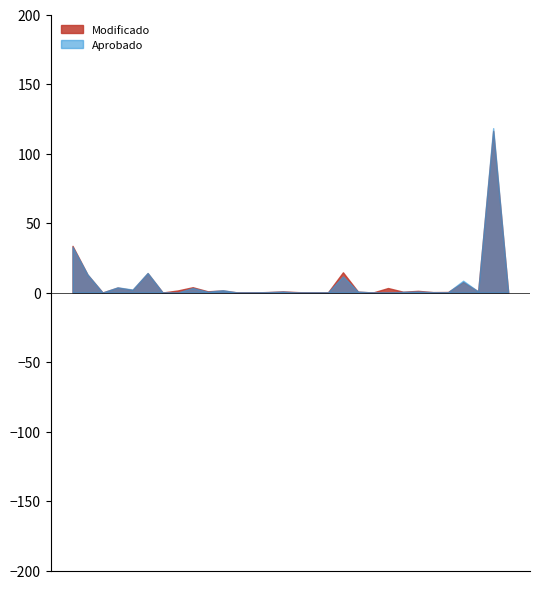

Reading left to right, extract all data points from this chart.

Aprobado: 32892554	12970894	0	3712033	2125124	14084503	0	0	3241094	583012	1655019	0	23384	263868	686305	0	0	29506	11530237	653799	0	0	485001	724186	235754	215527	8478327	737643	118260771	0
Modificado: 33545151	12844197	0	3543619	1820846	13878977	0	1457512	3800942	866322	1472354	0	34384	317304	820344	260729	0	29506	14529590	629286	0	3222776	564636	1194234	278779	373111	7476223	790544	116217109	0